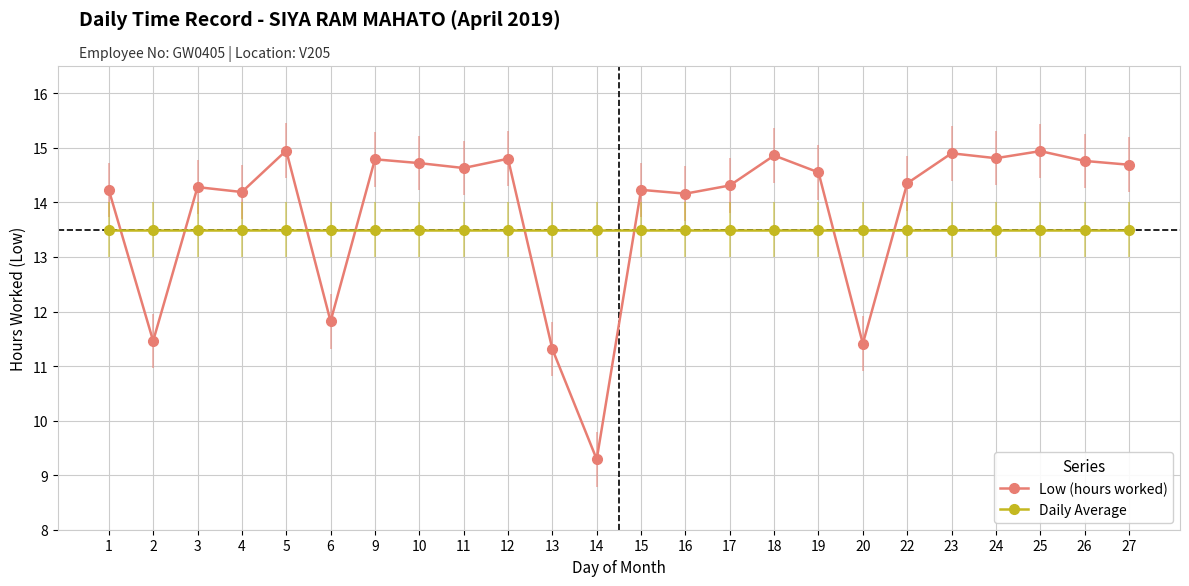

How many interior local valleys does the Low (hours worked) series have?

8